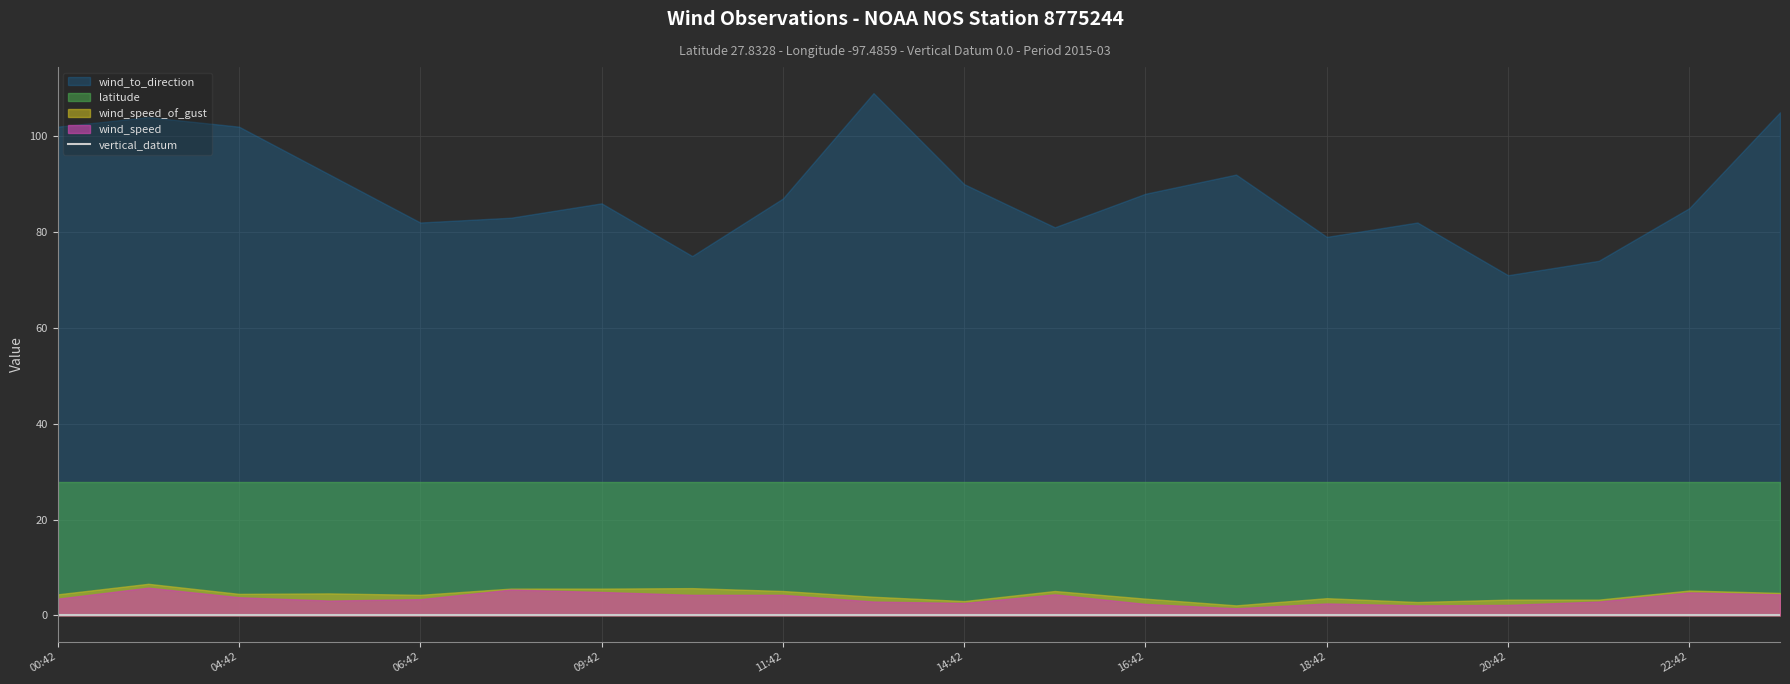

What is the sum of the wind_speed_of_gust values at 2015-03-01T14:42:00Z and 2015-03-01T05:42:00Z?

7.6